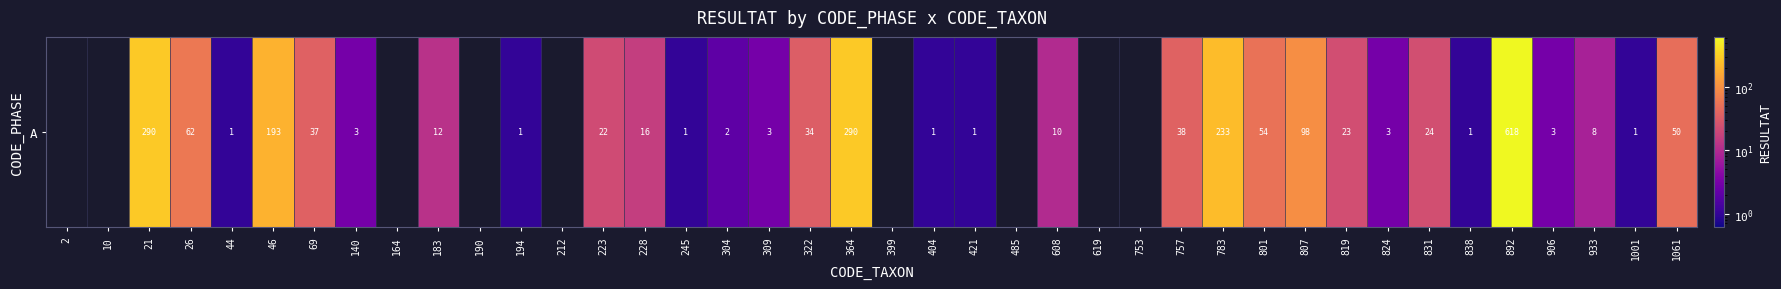

How many distinct data groups are displayed?

1